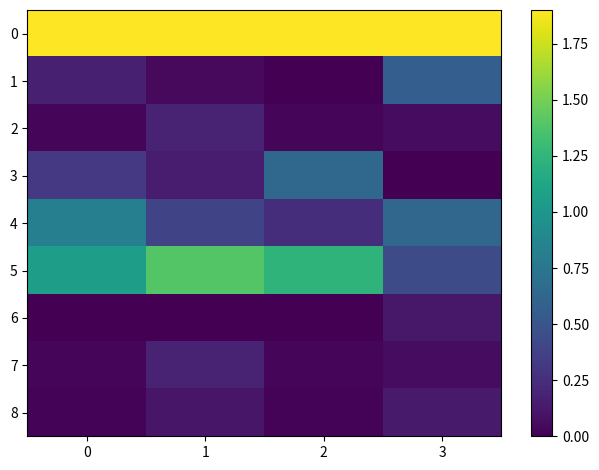

List the series in order of their peak value, highest first.

0, 5, 4, 3, 1, 2, 7, 8, 6